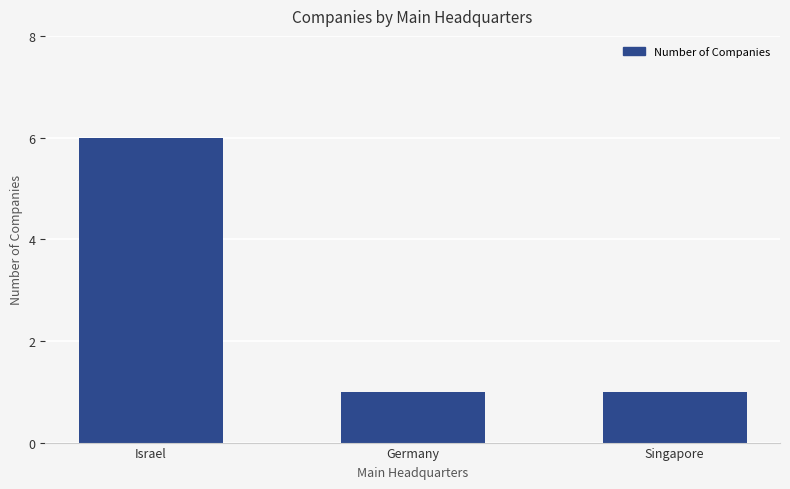

The value at Israel is 8. True or false?

False